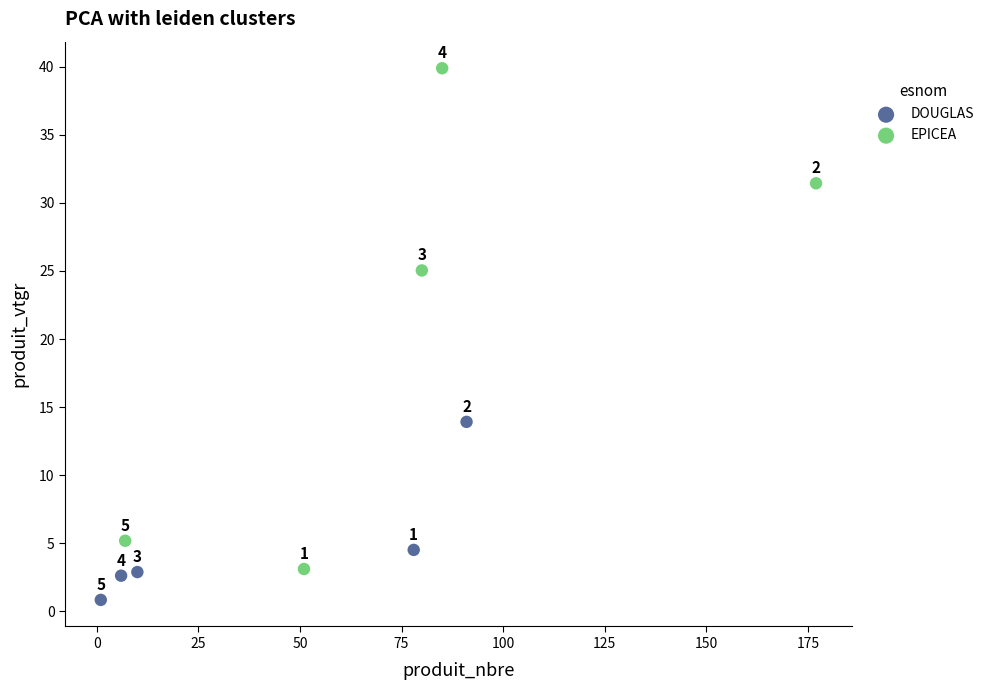

Which series has the largest Y range (max minus min)?

EPICEA